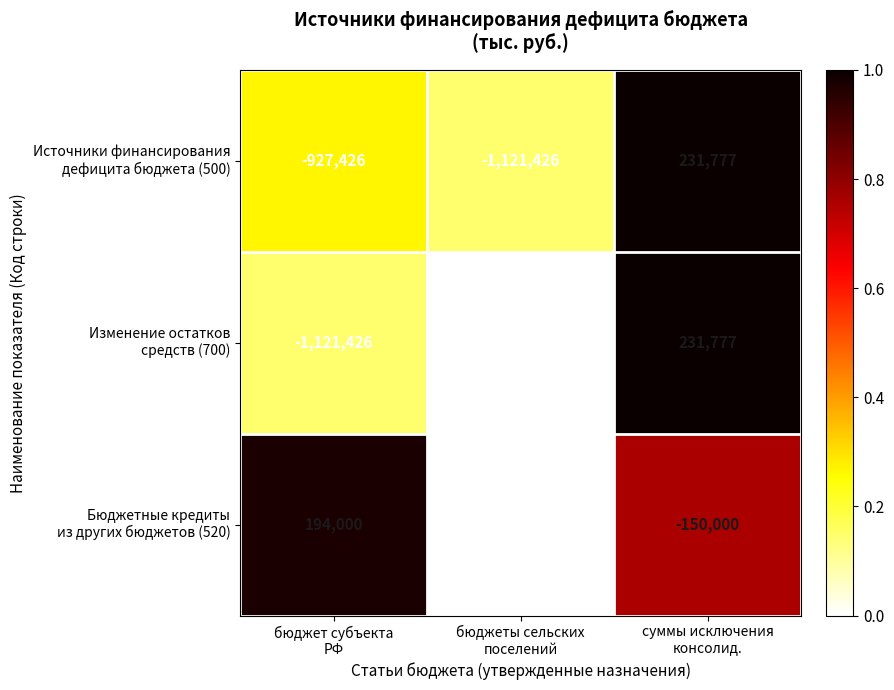

What is the maximum value shown in the chart?

231777